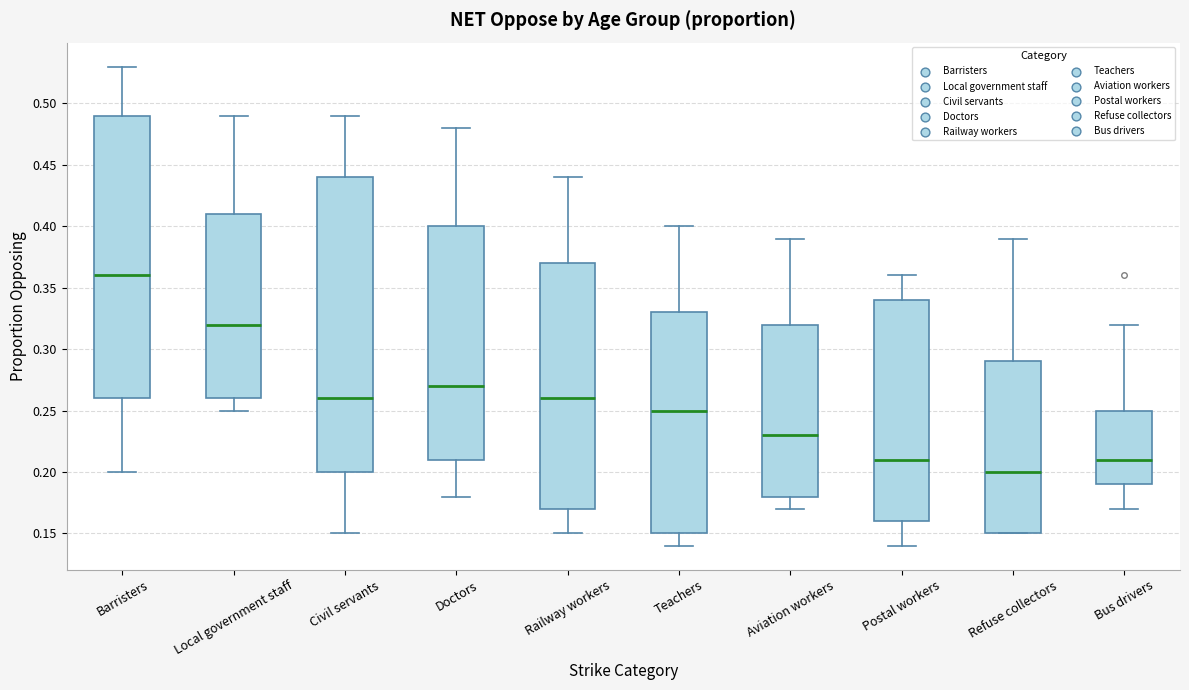

Which box is the tallest, from its lower edge to its upper edge?

Civil servants